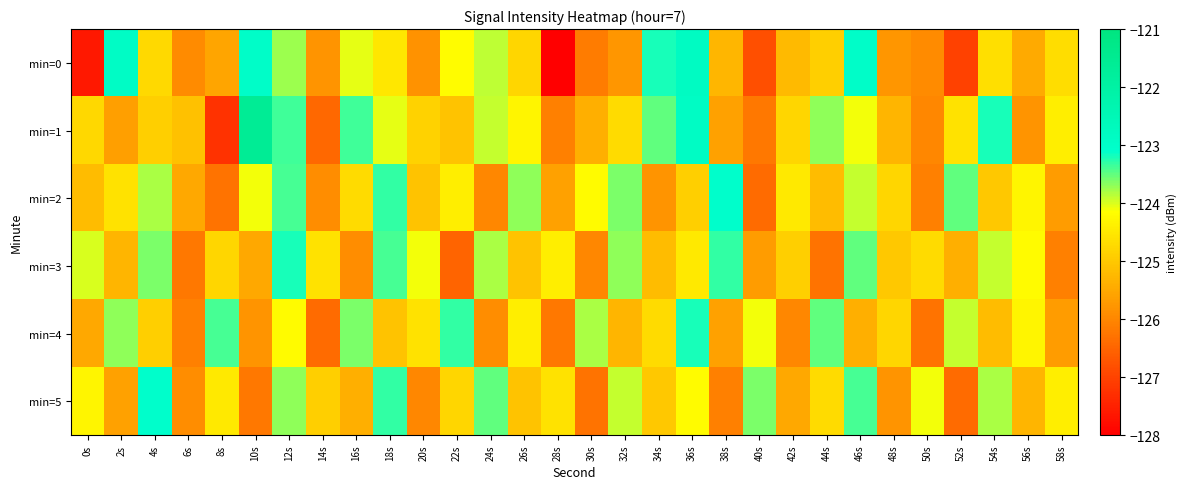

Rank the series by their maximum value, from lowest to highest.

min=3, min=4, min=2, min=5, min=0, min=1